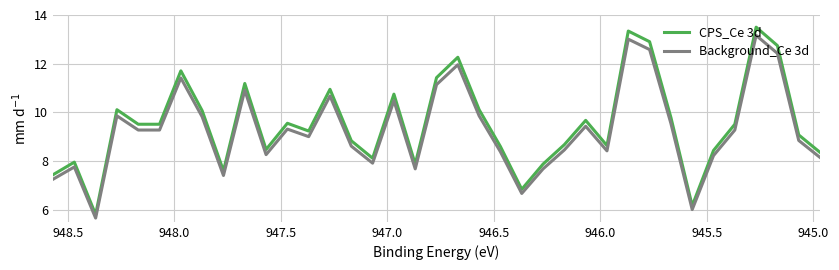

How many interior local peaks does the CPS_Ce 3d series have?

11